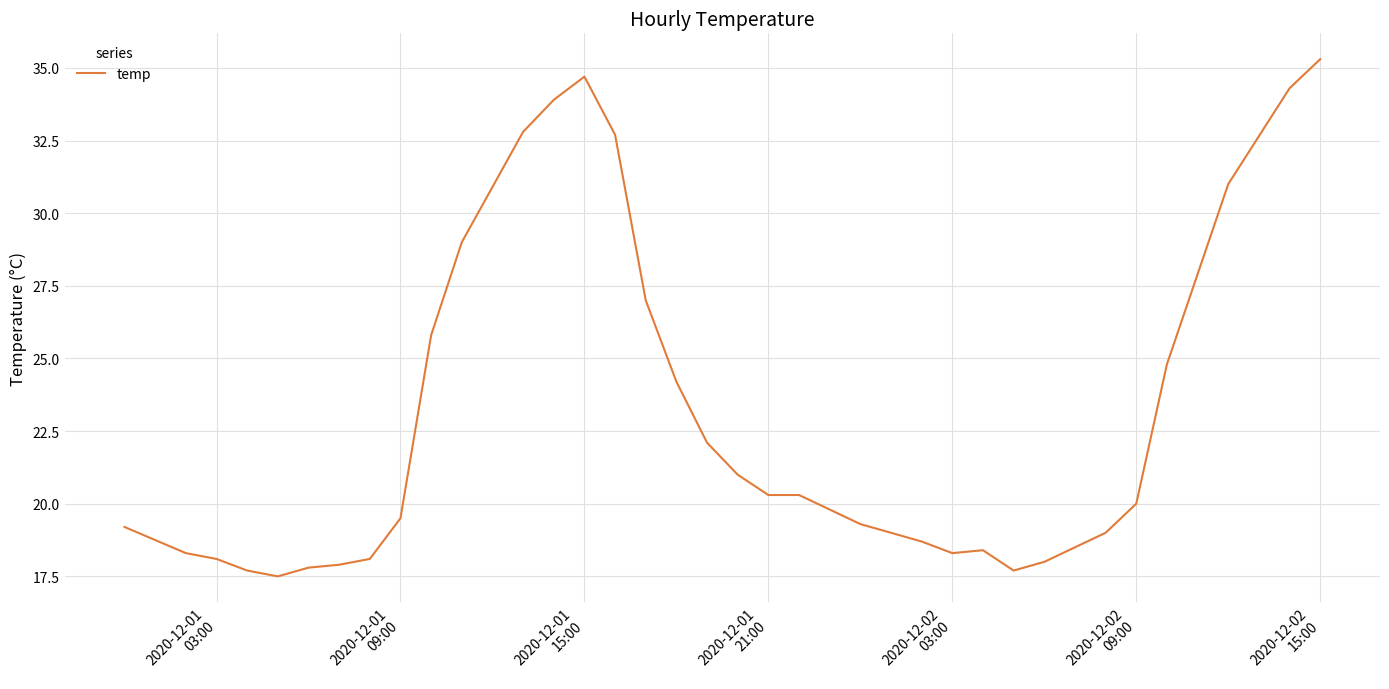

What is the difference between the maximum and minimum values?

17.8